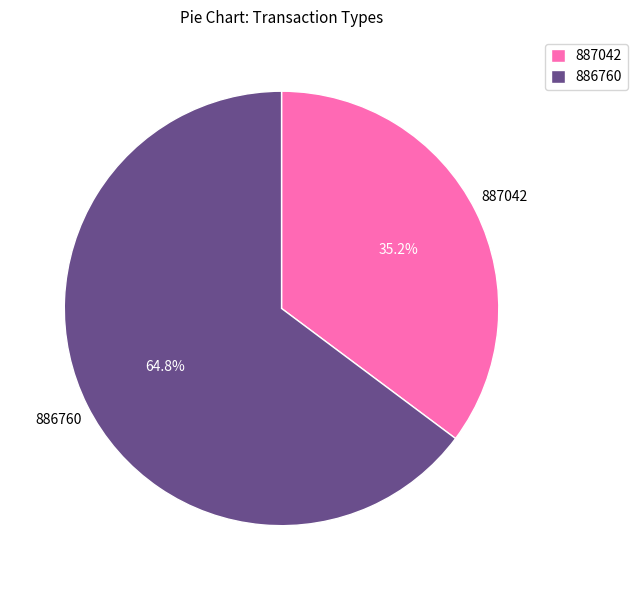

To the nearest percent, what percentage of the pie is 886760?

65%